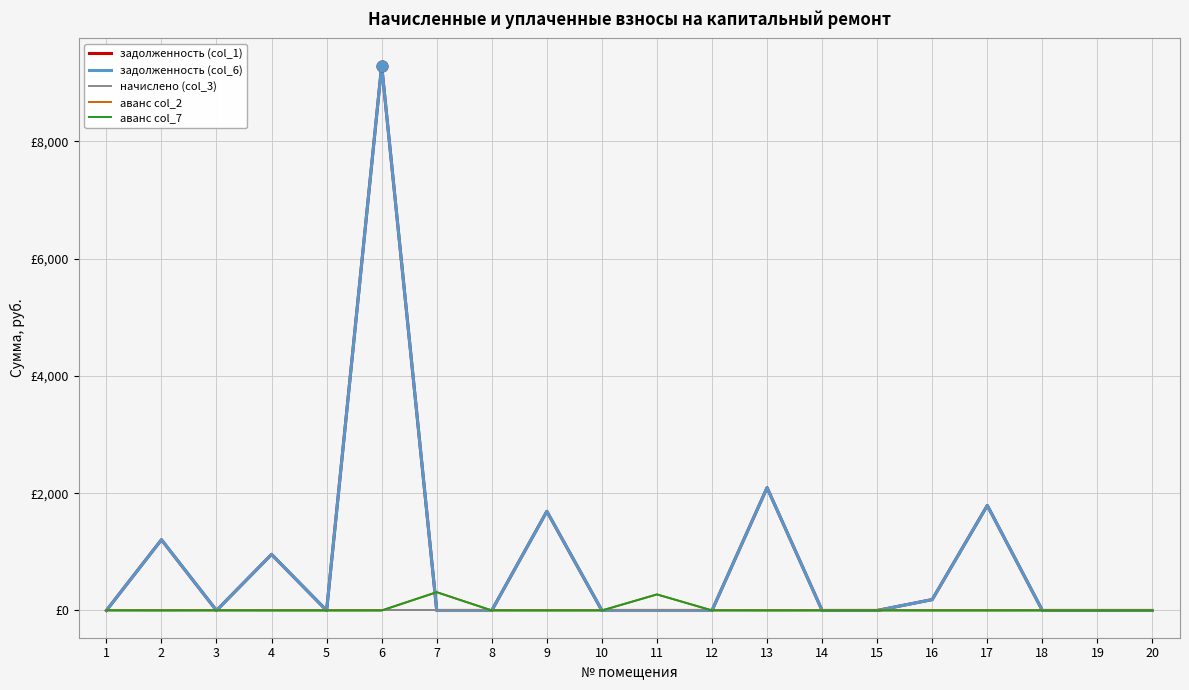

Which series has the largest total across all categories?

задолженность (col_1)